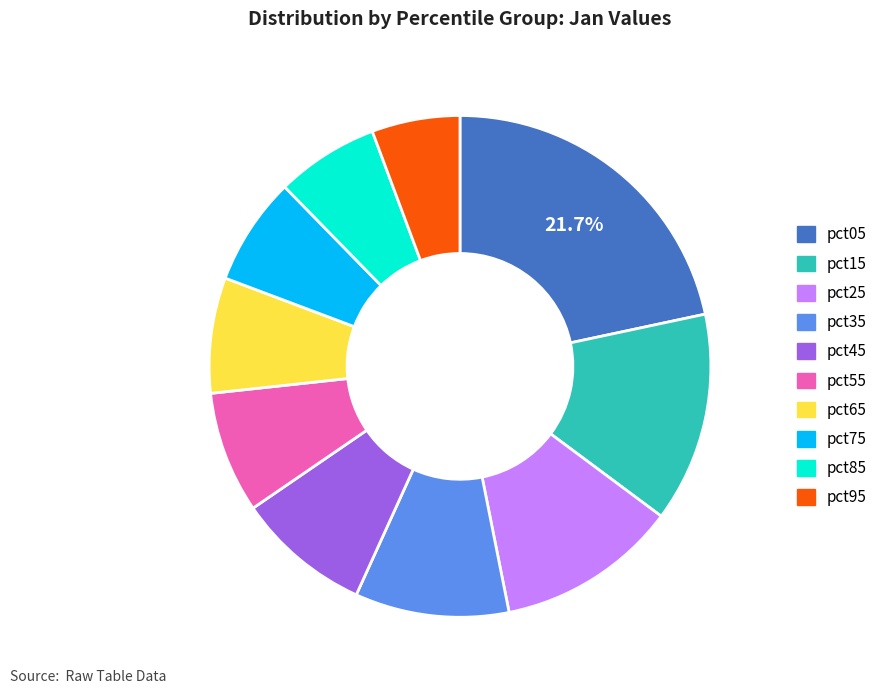

To the nearest percent, what is the average slice percentage?

10%